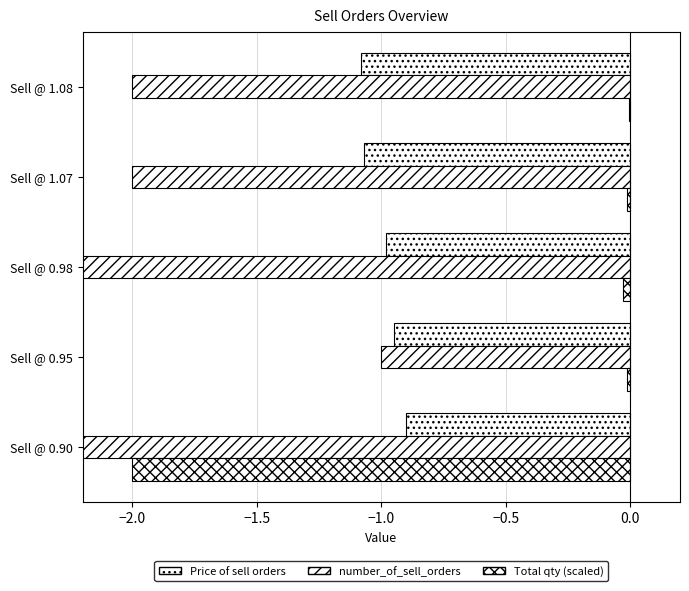

True or false: Price of sell orders has a value of -0.5 at Sell @ 1.08.

False